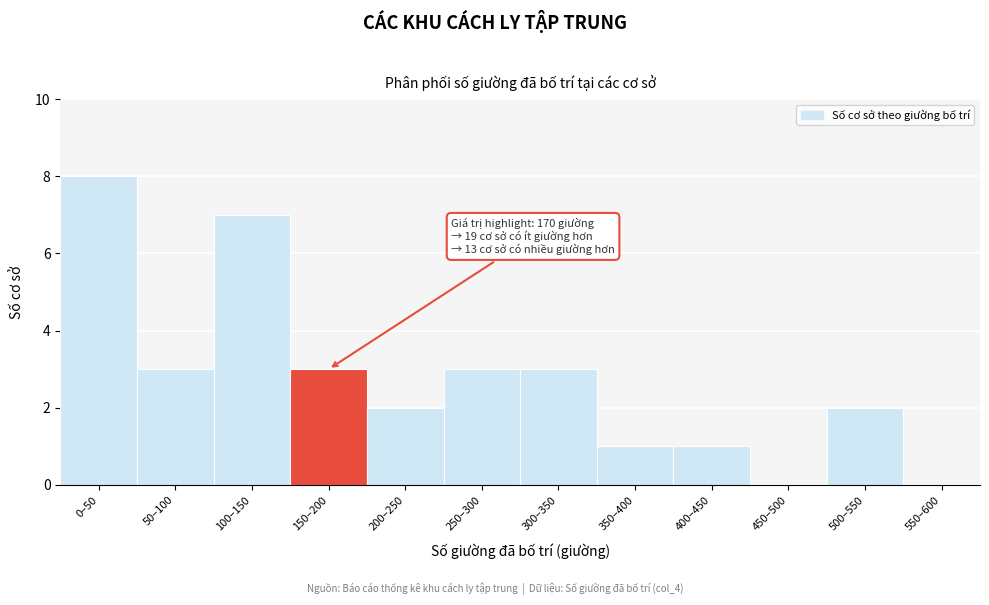

Reading right to left, list all the values displayed in this chart.

550–600=0	500–550=2	450–500=0	400–450=1	350–400=1	300–350=3	250–300=3	200–250=2	150–200=3	100–150=7	50–100=3	0–50=8